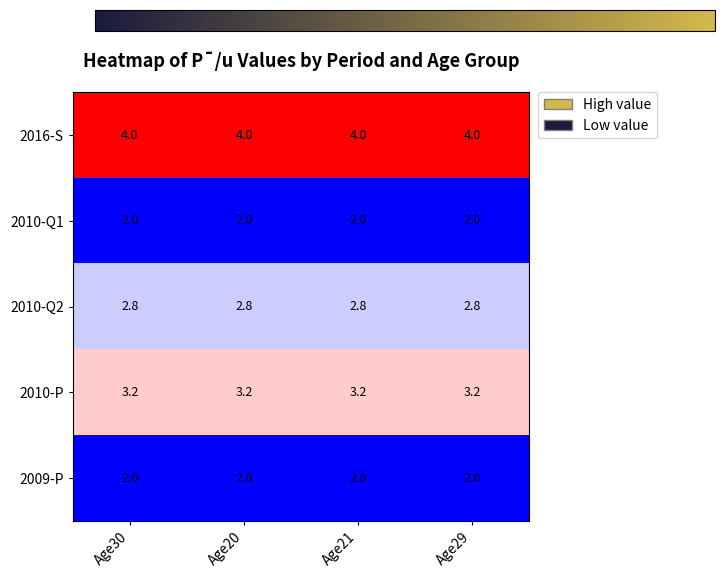

What is the greatest value displayed?

4.0